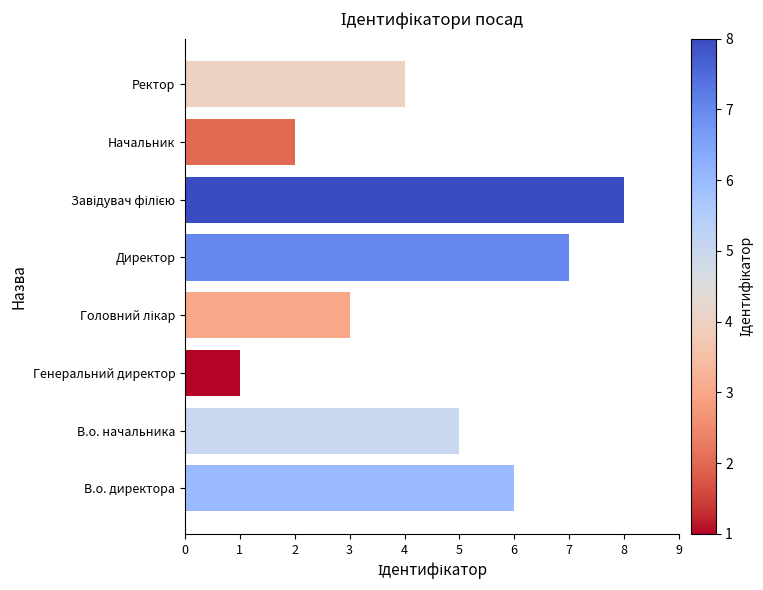

True or false: the data shows 2 at В.о. директора.

False